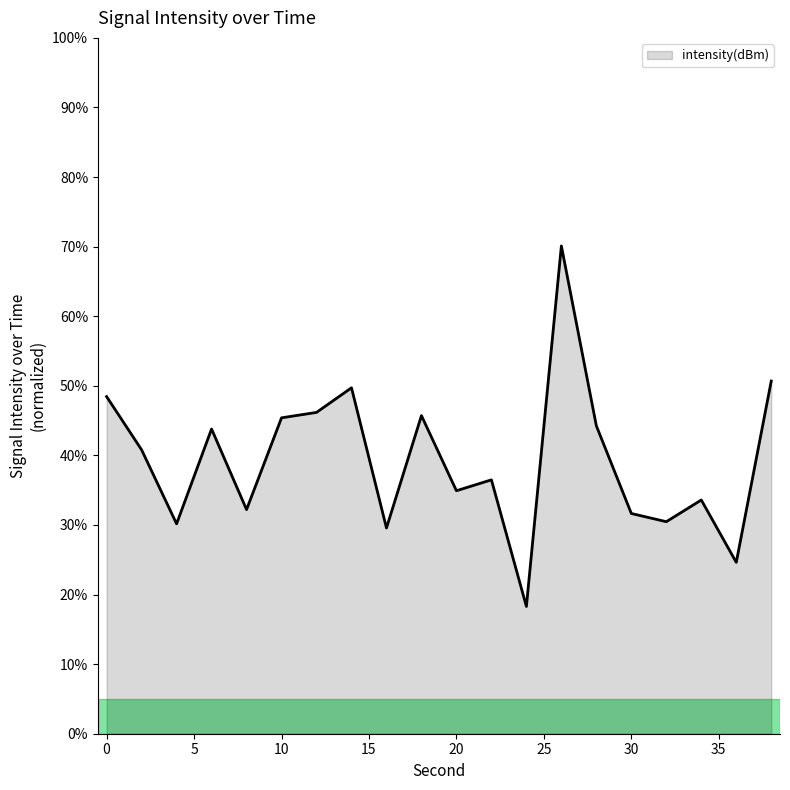

What is the greatest value displayed?

70.1